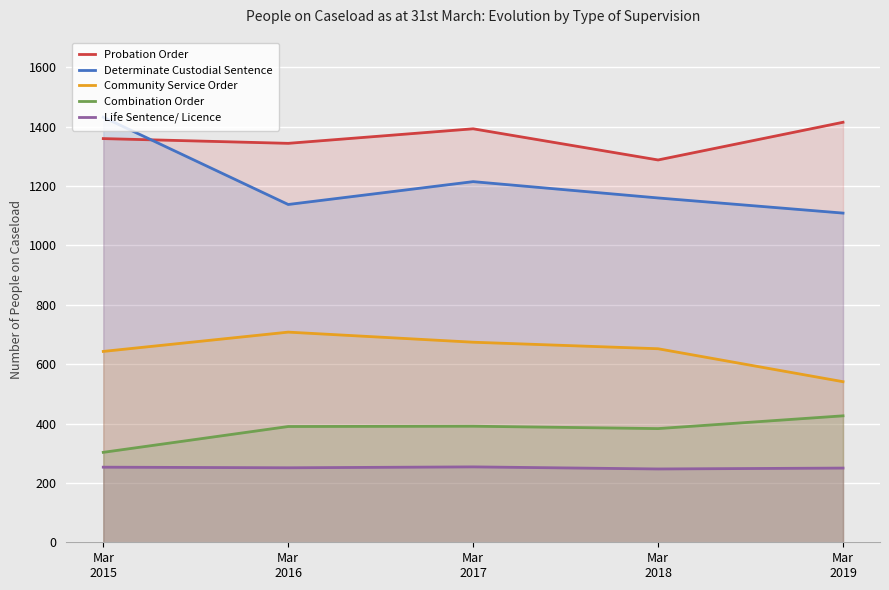

What is the spread (max minus min) of values at Mar
2019?

1165